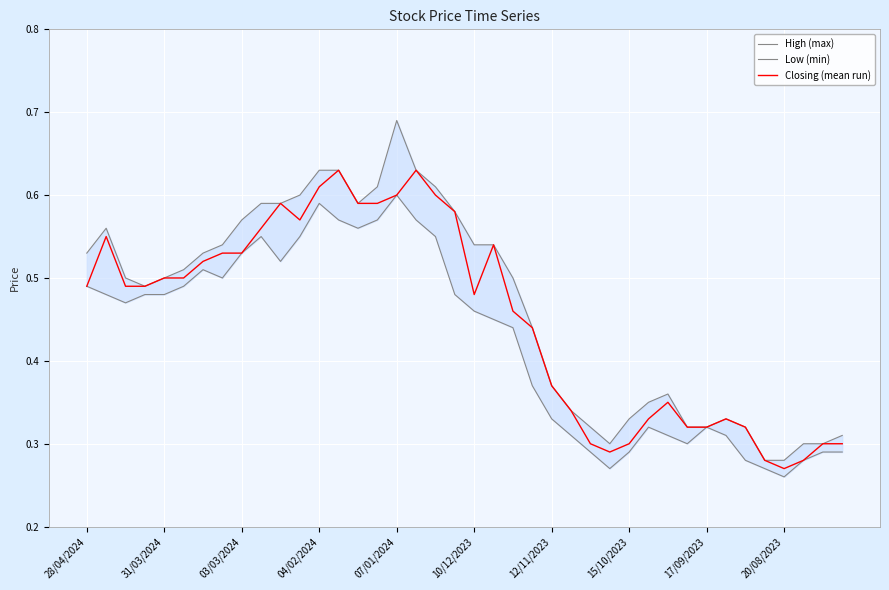

What is the value of the Low (min) point at the 31st from the left?

0.3